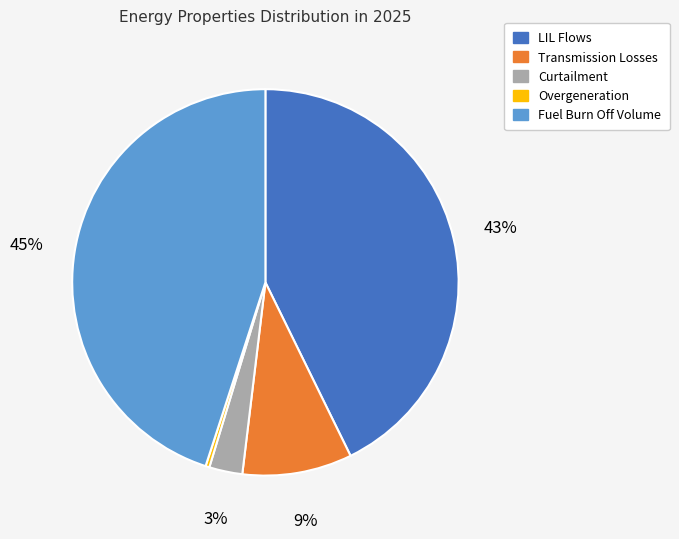

Is it true that Overgeneration is 5% of the pie?

False